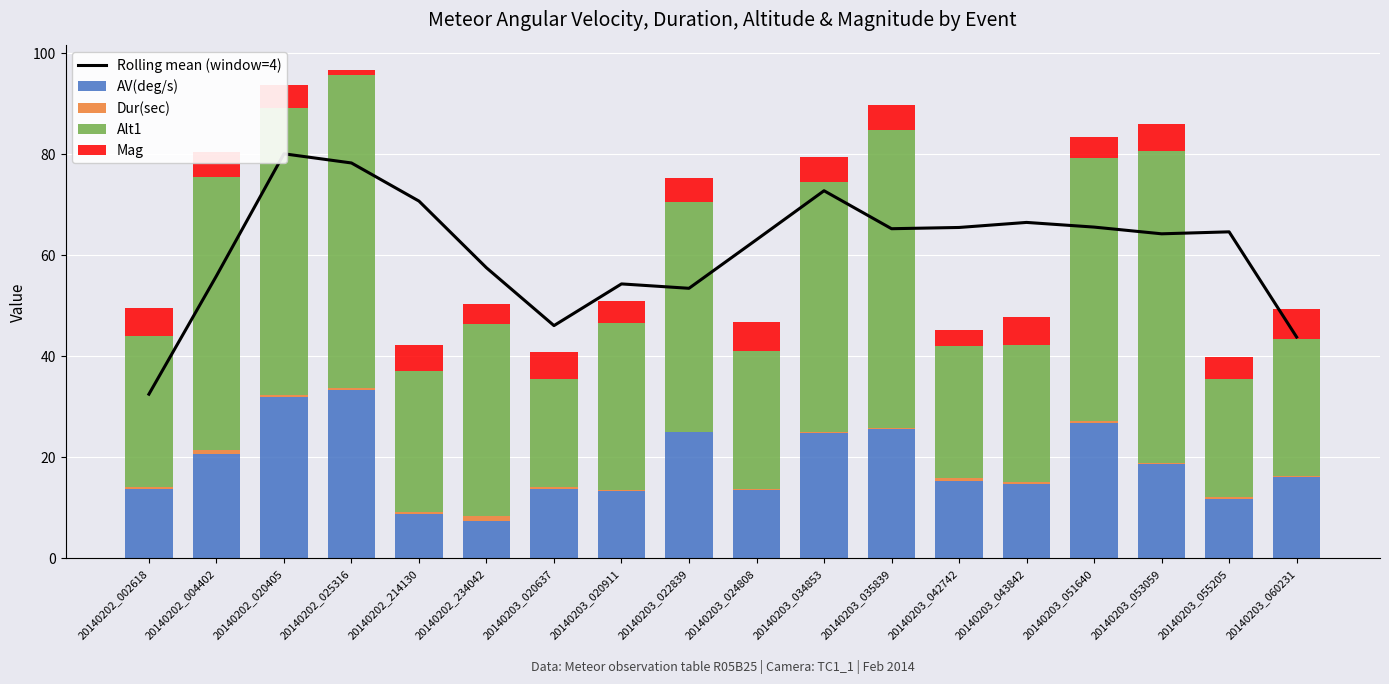

What is the spread (max minus min) of values at 20140202_025316?

78.0